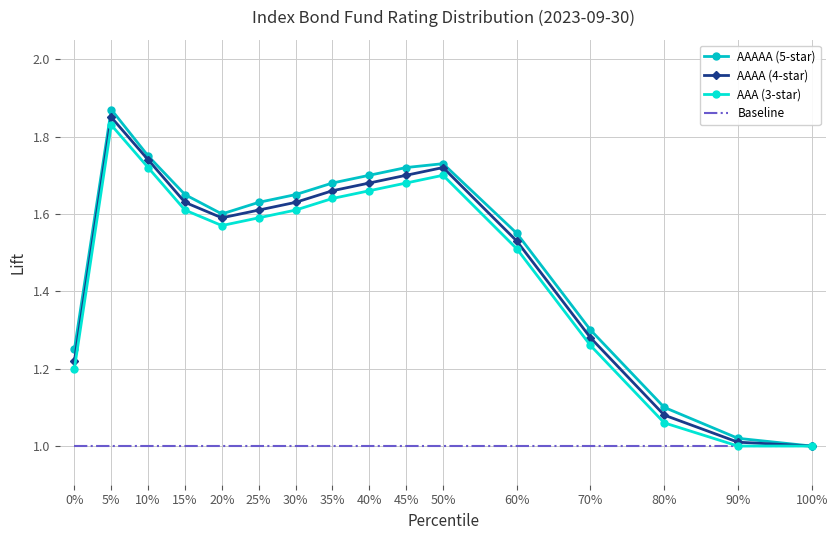

Rank the series by their maximum value, from highest to lowest.

AAAAA (5-star), AAAA (4-star), AAA (3-star), Baseline